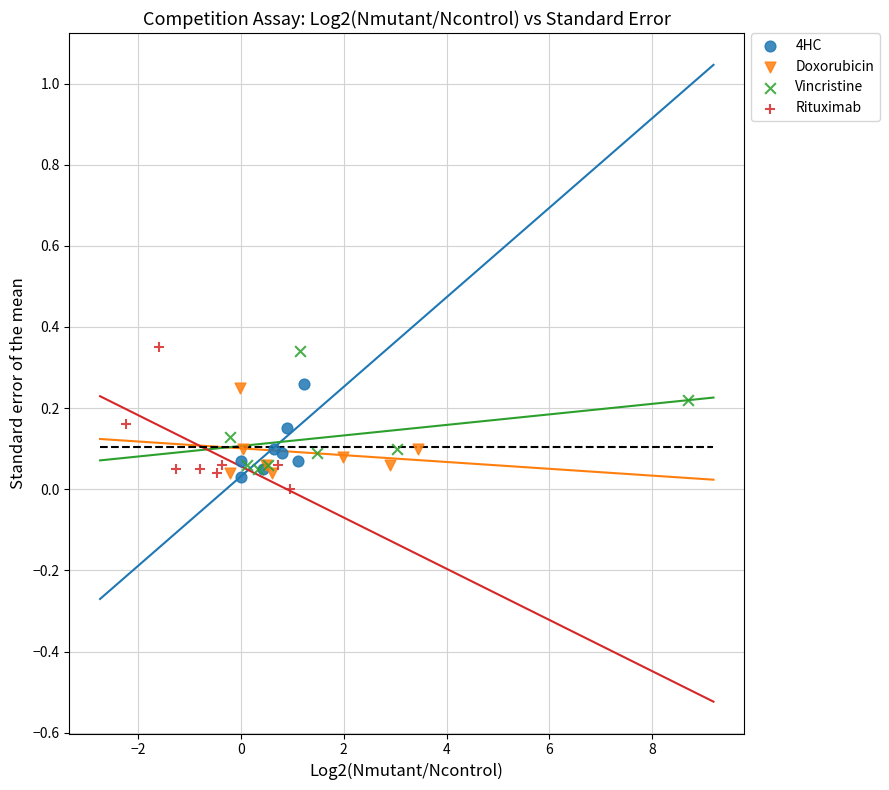

Which series has the largest Y range (max minus min)?

Rituximab